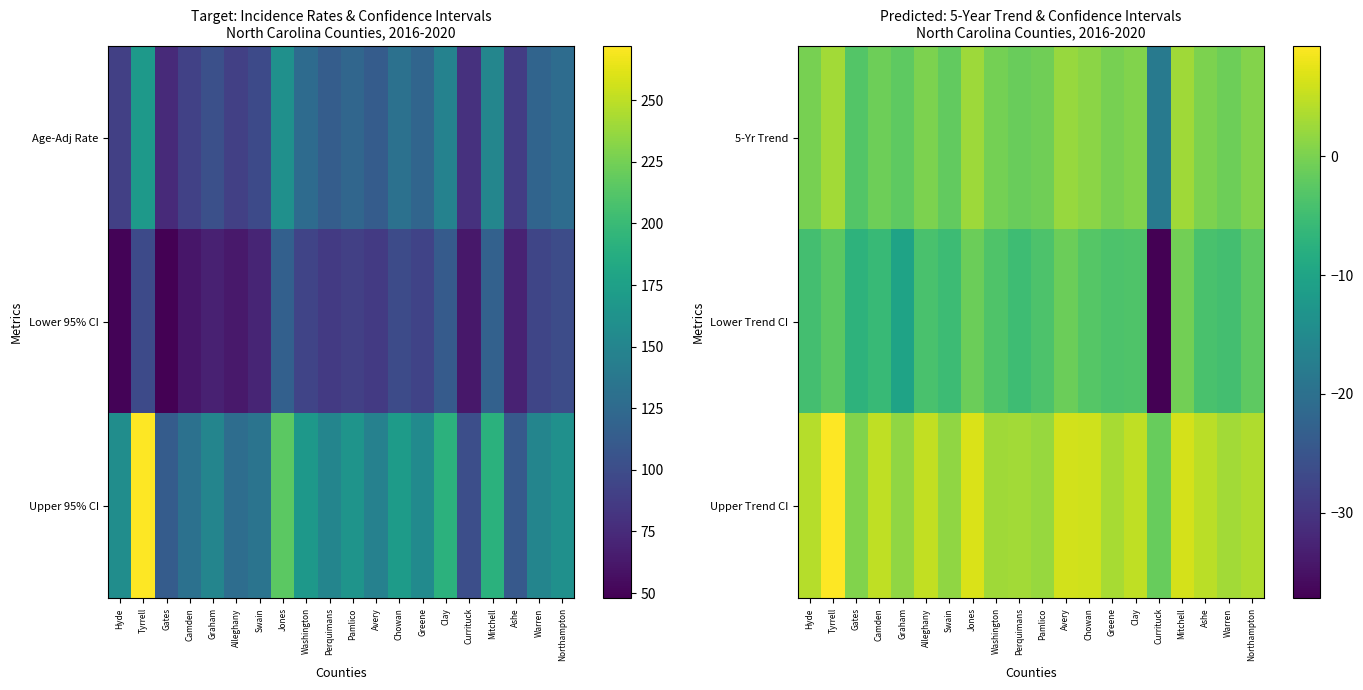

Rank the series at Jones from lowest to highest value.

Lower Trend CI, 5-Yr Trend, Upper Trend CI